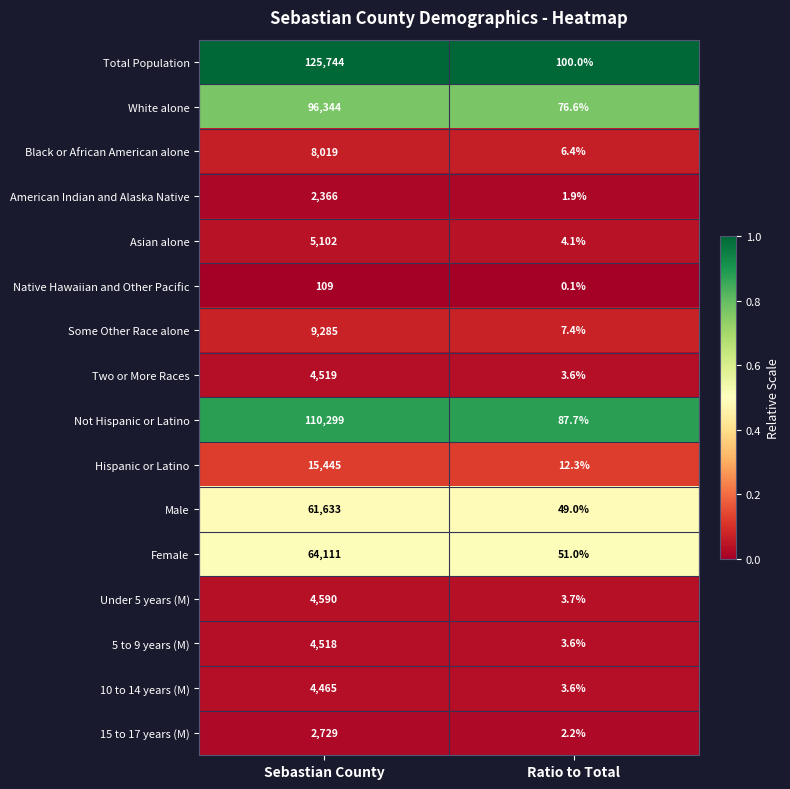

What is the total value across all series at Sebastian County?

519278.0